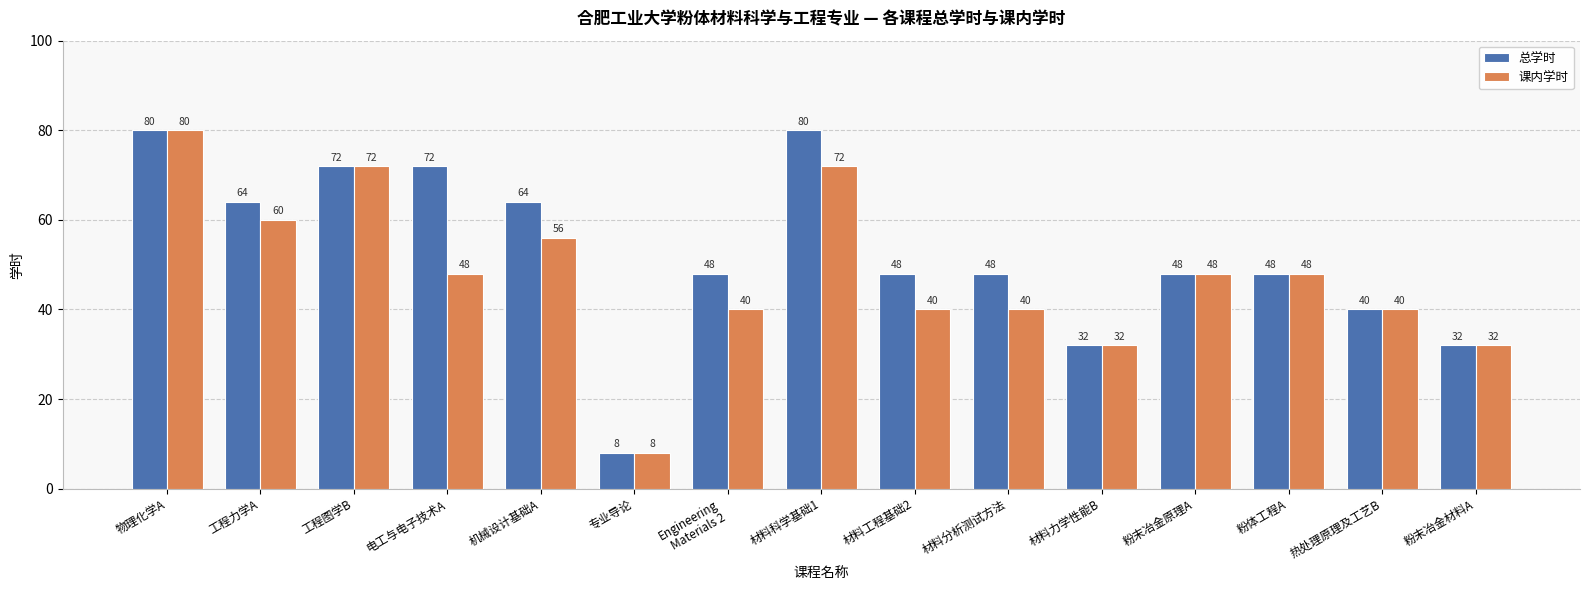

Where does the 课内学时 series first go above 48?

物理化学A